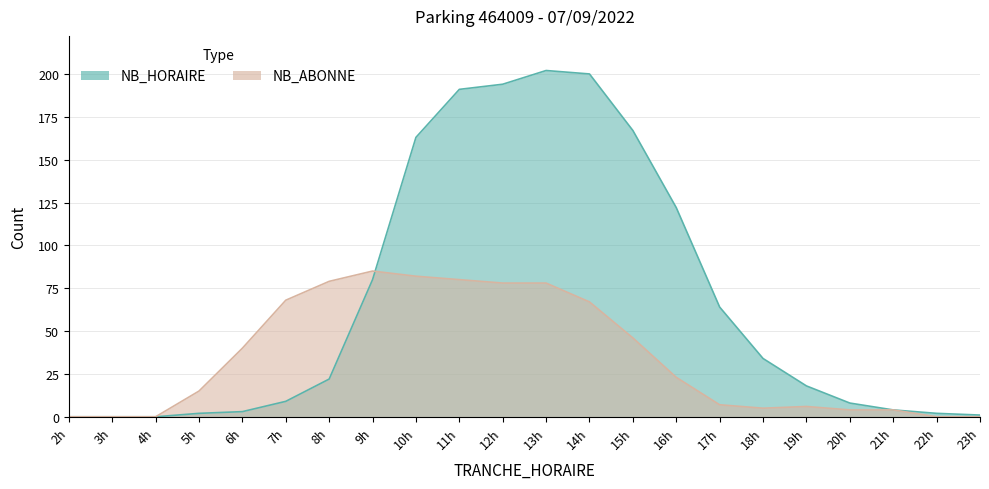

What is the average value of the NB_ABONNE series?

35